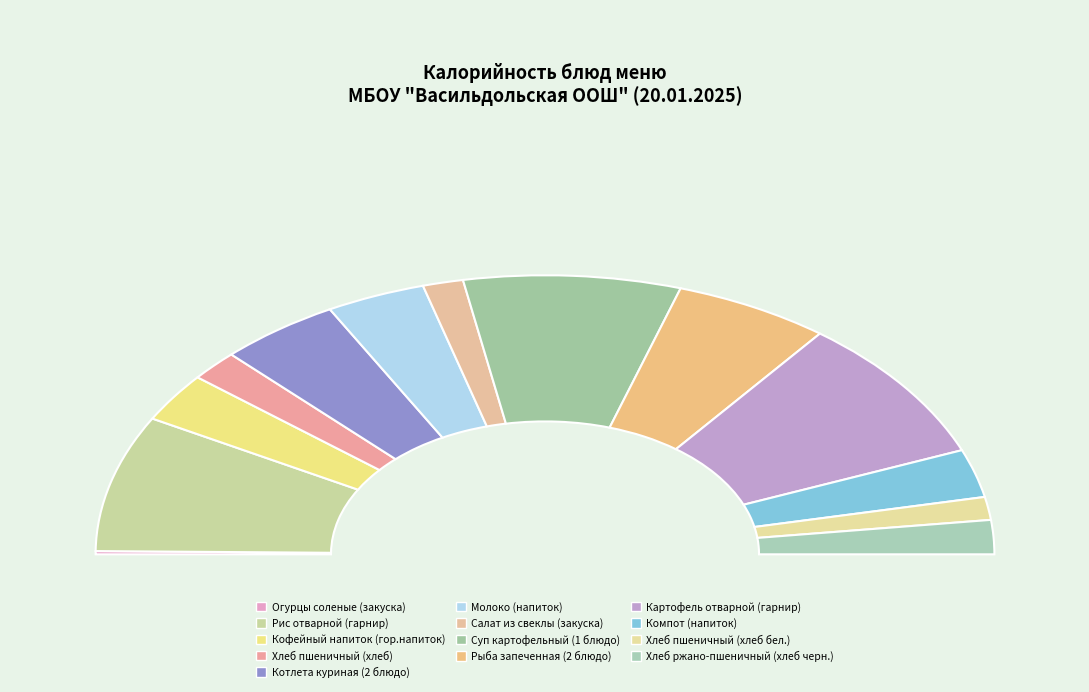

Is it true that Компот (напиток) is 16% of the pie?

False